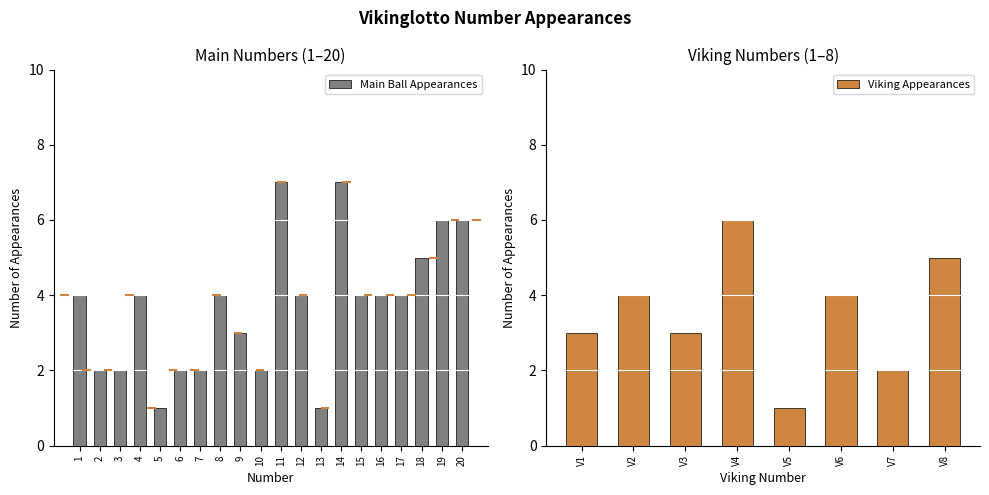

What value does the data have at 9?

3